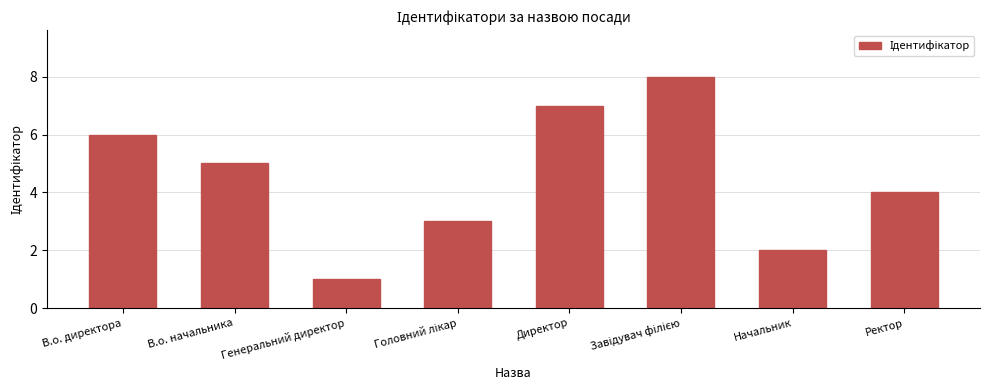

The value at Генеральний директор is 1. True or false?

True